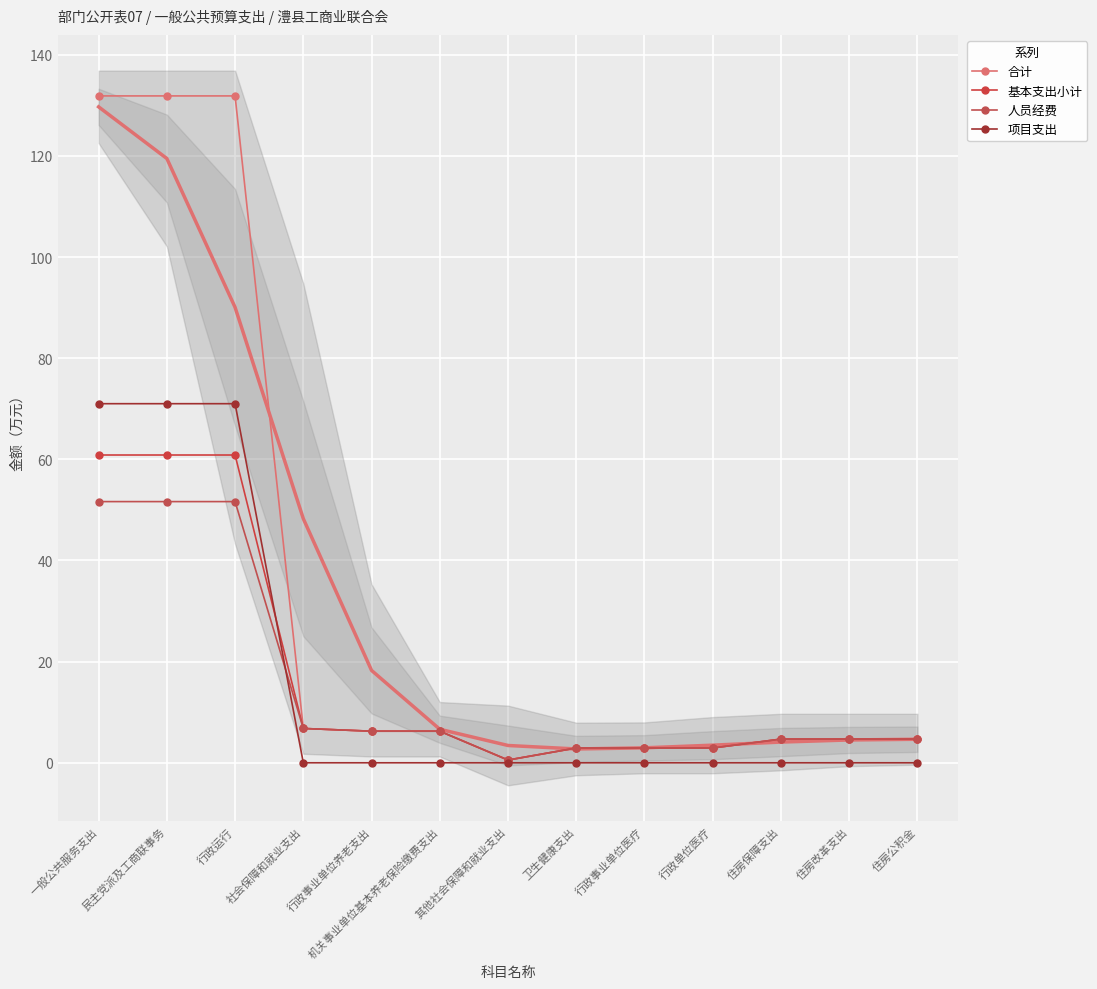

What is the lowest value of the 人员经费 series?

0.5